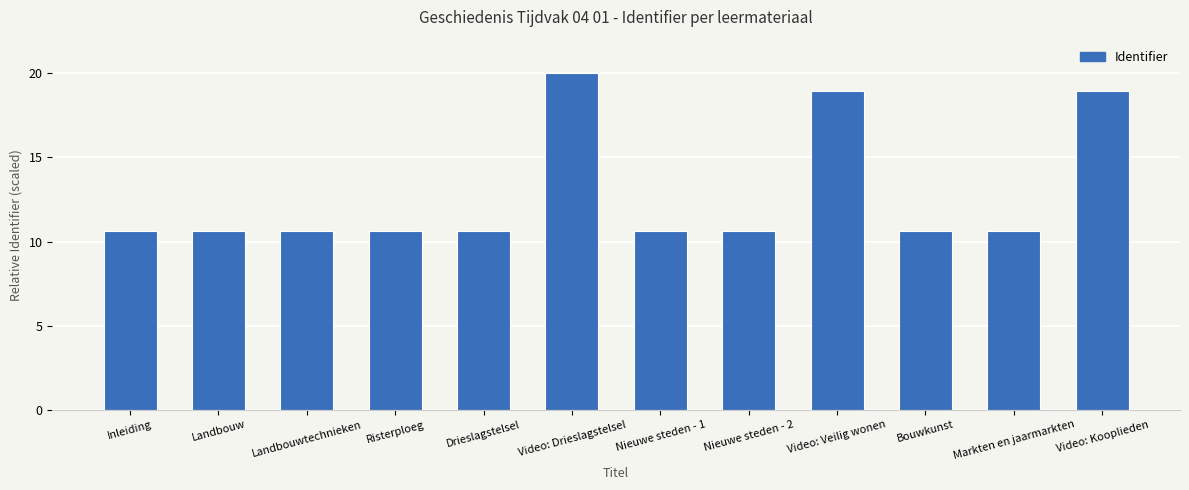

How many bars are there in total?

12